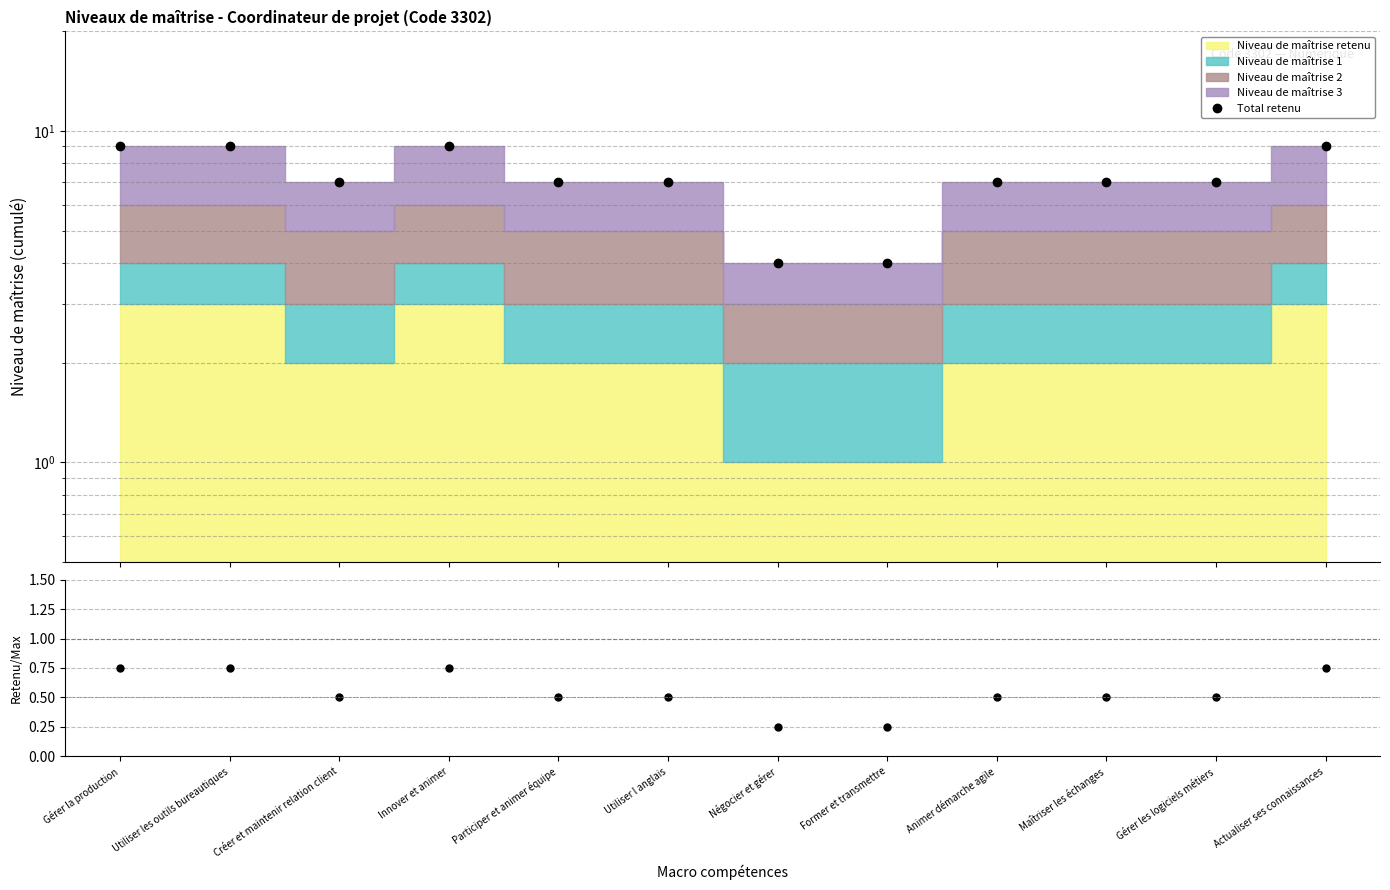

True or false: Retenu / Max and Total retenu intersect in this chart.

False